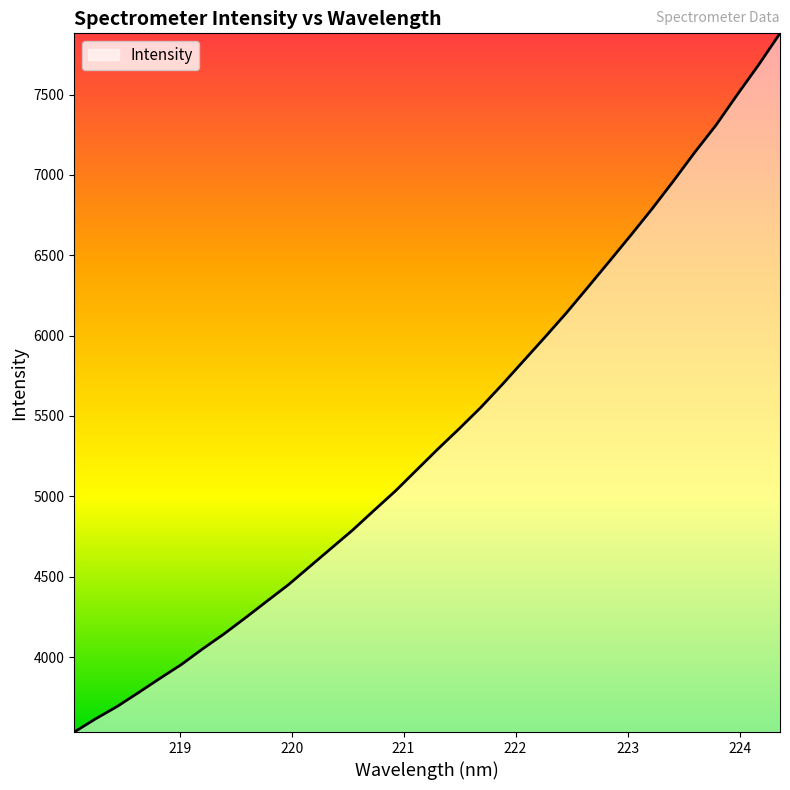

True or false: the data has more than 1 interior local peaks.

False